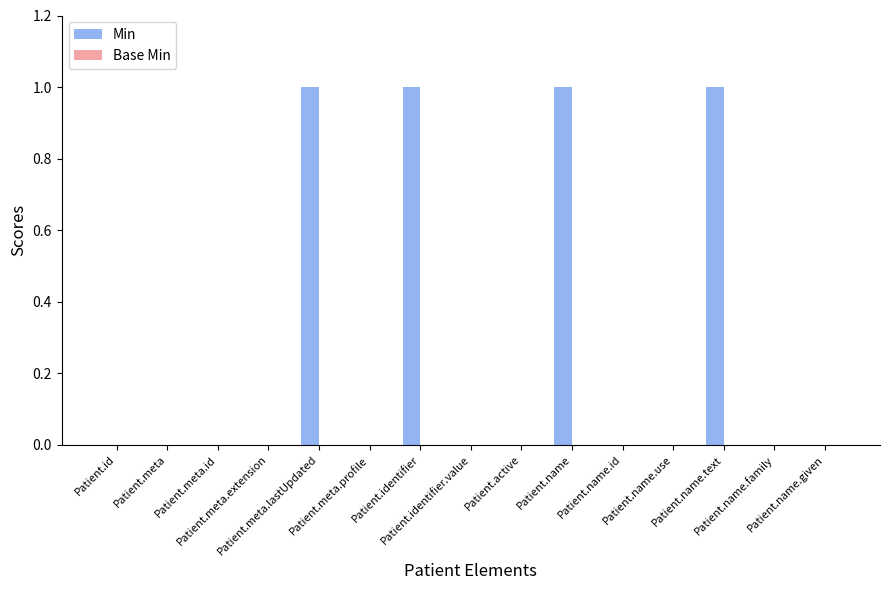

What is the sum of all values?

4